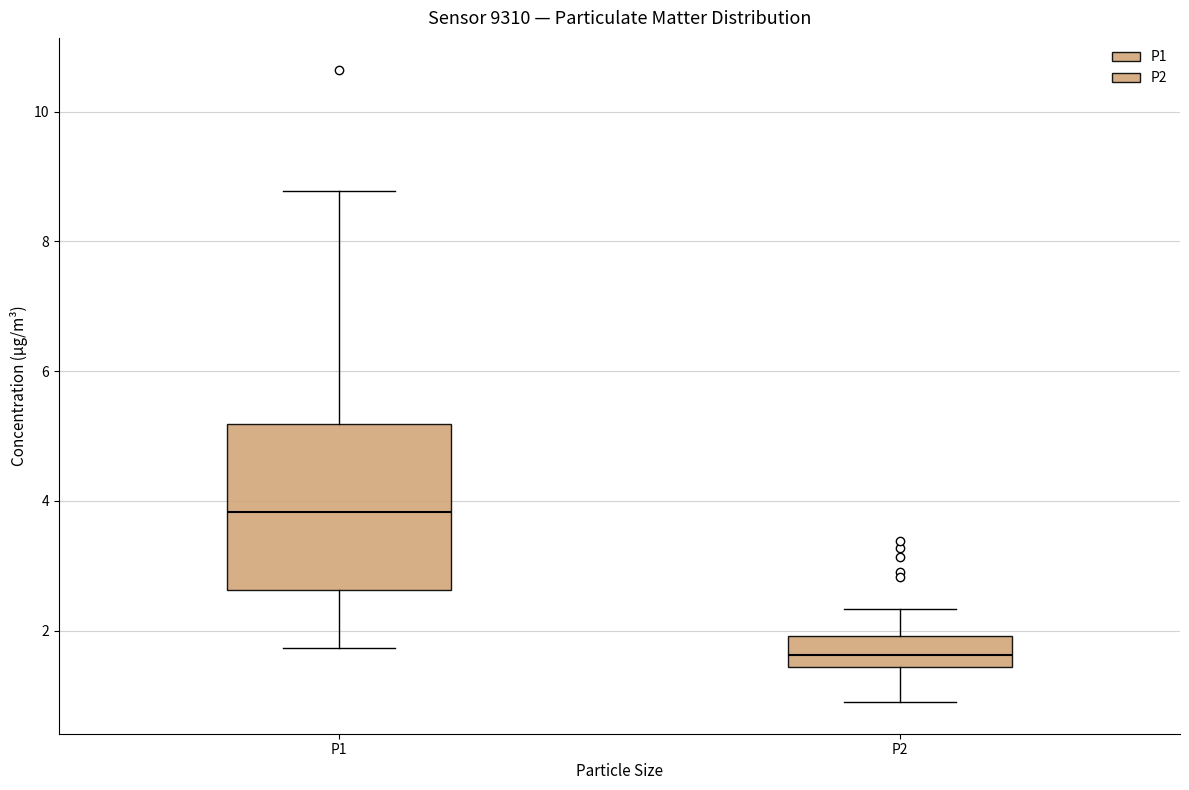

Reading left to right, read every box against the y-axis: the position of its median line, the range the box covers, and the ends of its whiskers. The values are not printed on the chart, so give them approximately, as read against the axis.

P1: median 3.8, box 2.6 to 5.2, whiskers 1.8 to 8.8
P2: median 1.6, box 1.4 to 2.0, whiskers 1.0 to 2.4